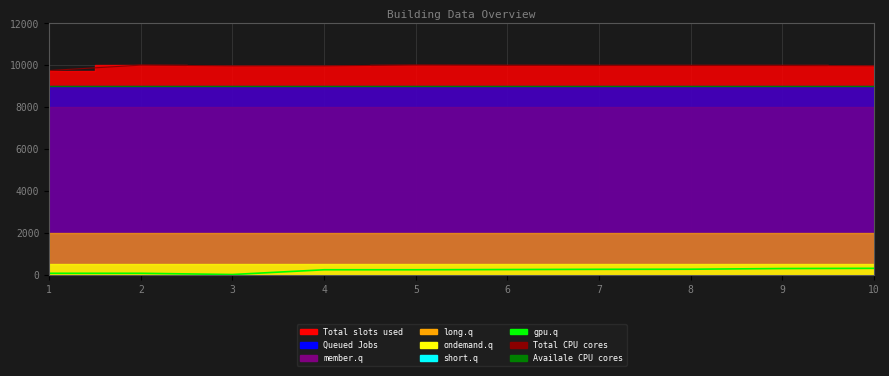

At which category is the sum across all series the highest?

9